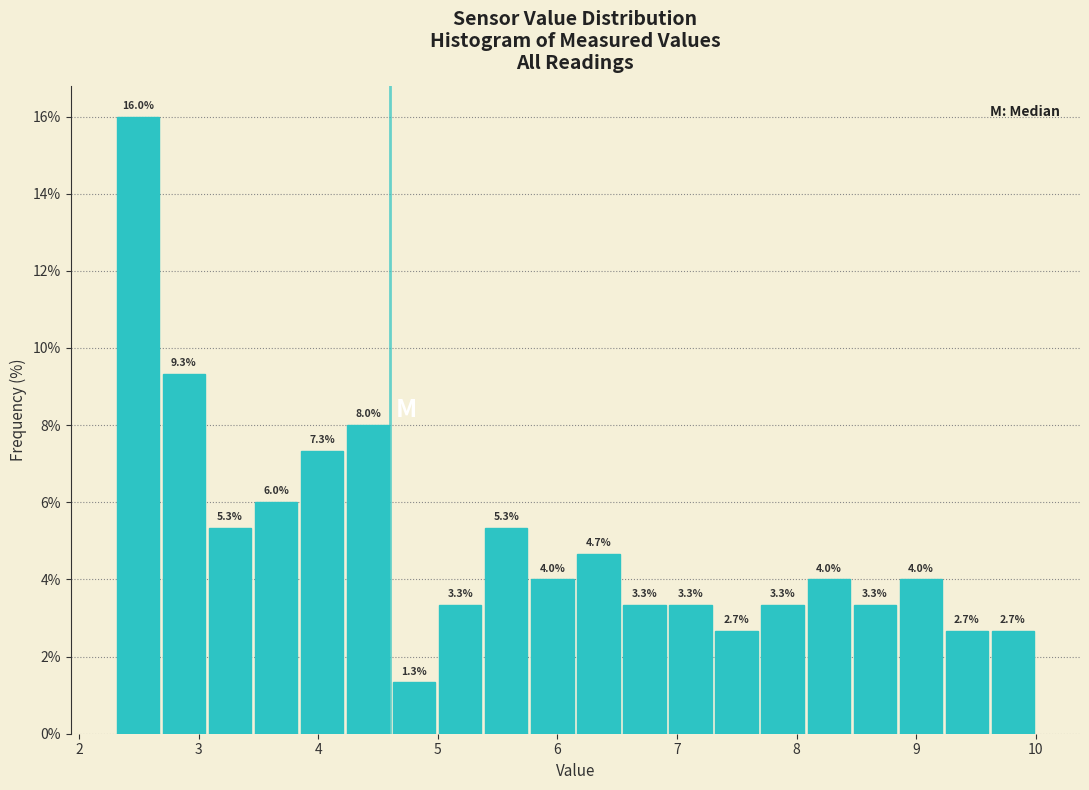

Read against the x-axis, roughly where is the centre of the tallest bar?

2.5